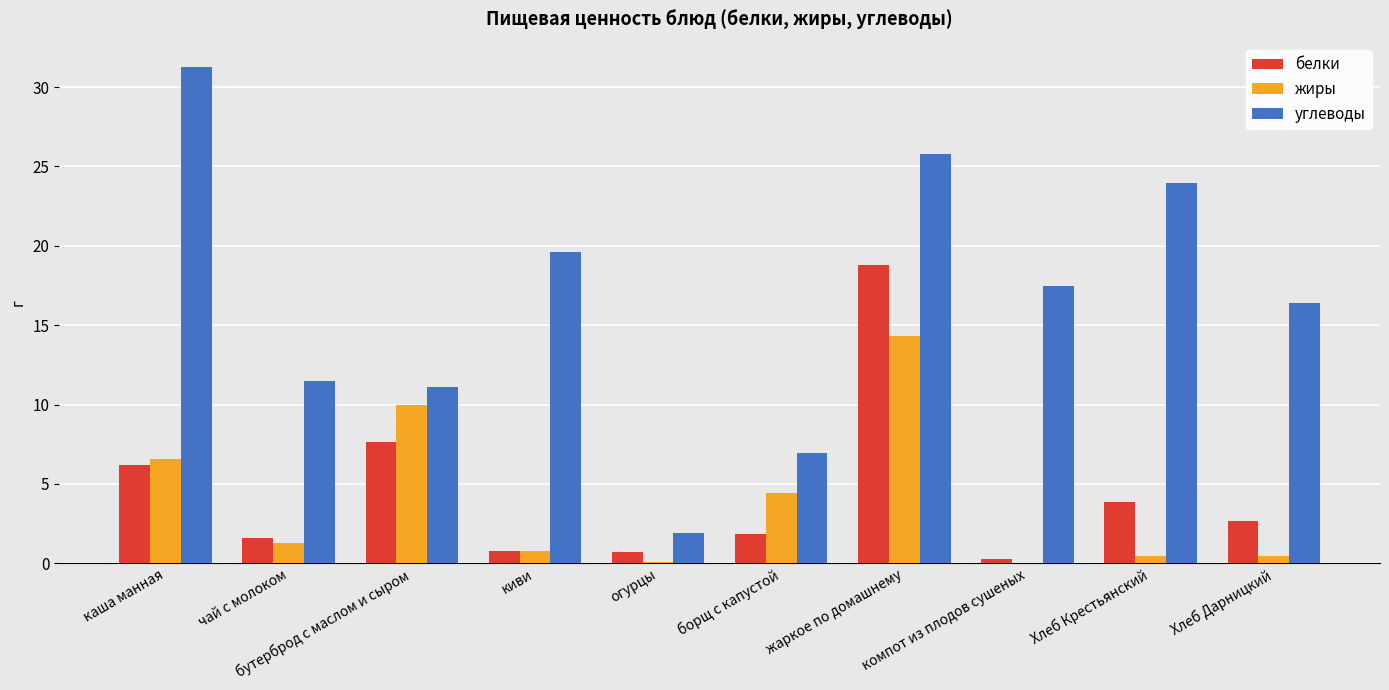

Which series has the largest range (max minus min)?

углеводы